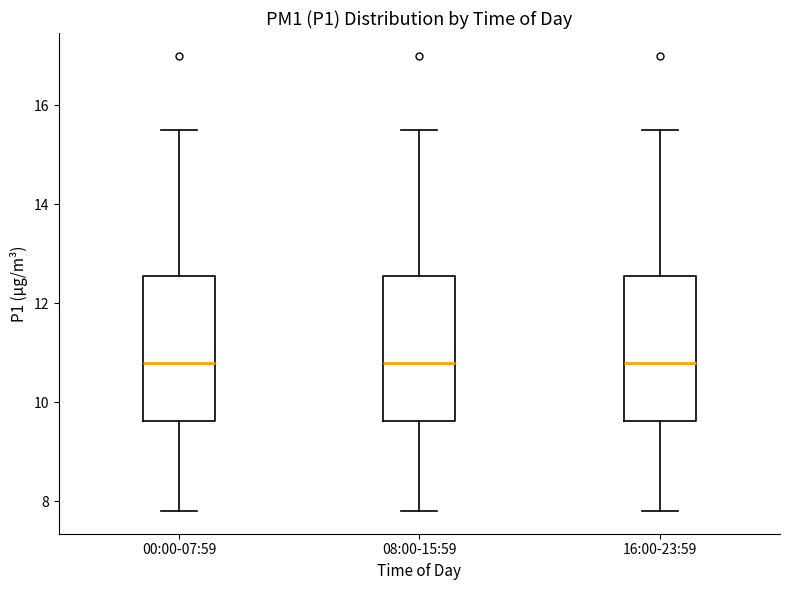

Reading left to right, read every box against the y-axis: the position of its median line, the range the box covers, and the ends of its whiskers. The values are not printed on the chart, so give them approximately, as read against the axis.

00:00-07:59: median 10.8, box 9.6 to 12.6, whiskers 7.8 to 15.6
08:00-15:59: median 10.8, box 9.6 to 12.6, whiskers 7.8 to 15.6
16:00-23:59: median 10.8, box 9.6 to 12.6, whiskers 7.8 to 15.6